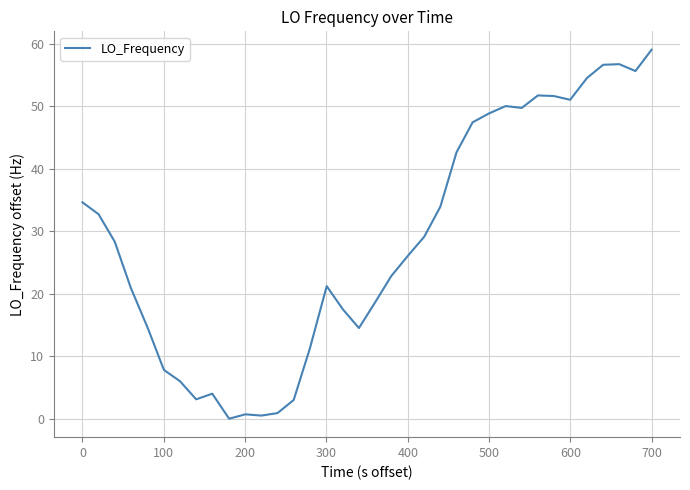

What is the greatest value displayed?

59.0